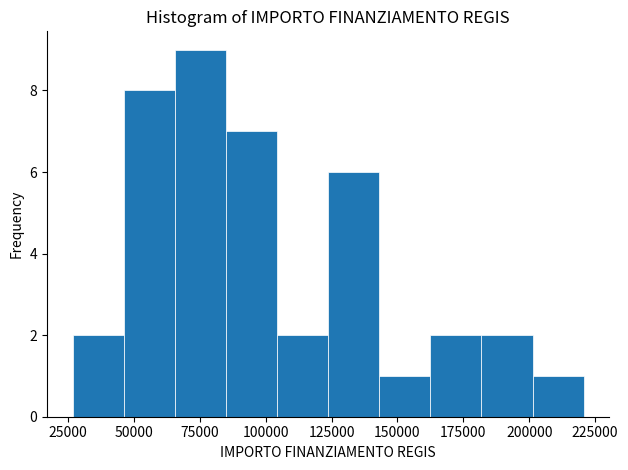

Around what value on the x-axis is the tallest bar? Give the approximate position of its centre, as read against the axis.

75000